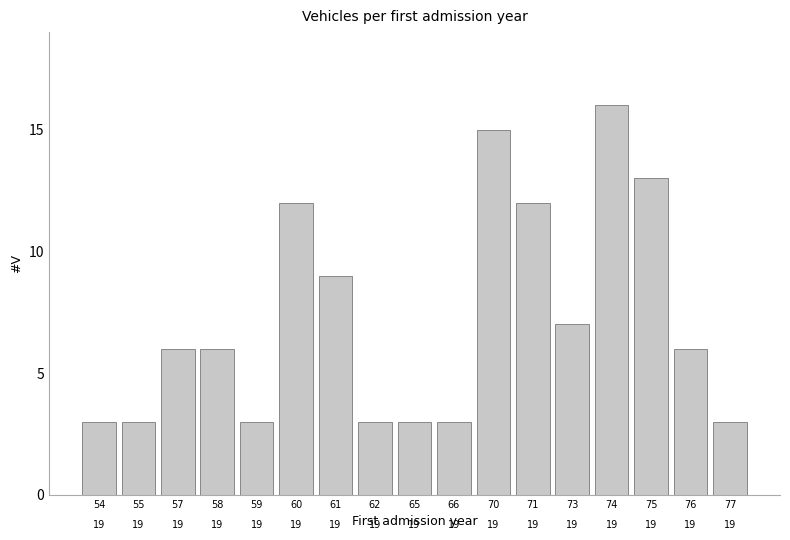

Rank the categories by value from lowest to highest.

54, 55, 59, 62, 65, 66, 77, 57, 58, 76, 73, 61, 60, 71, 75, 70, 74